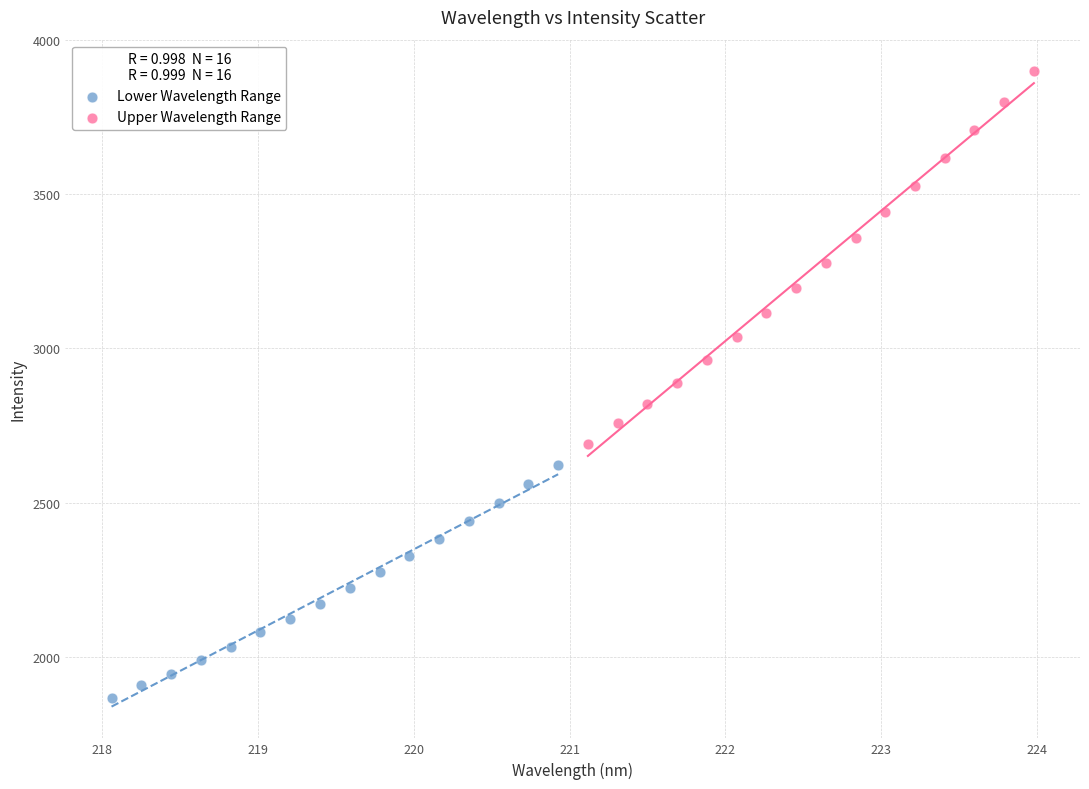

What are all the series names shown in the legend?

Lower Wavelength Range, Upper Wavelength Range